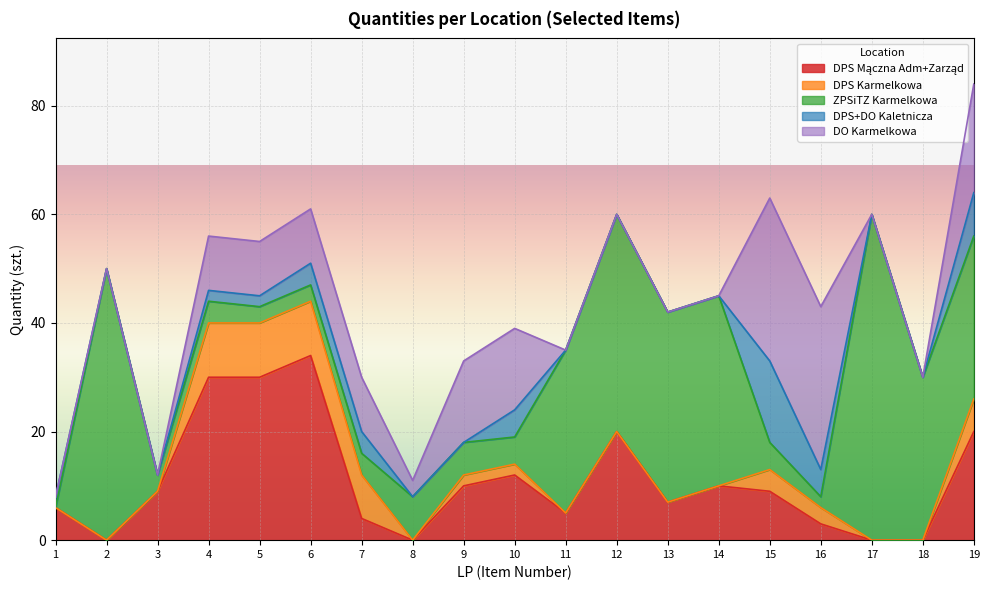

Does the chart display data point markers on the line(s)?

No